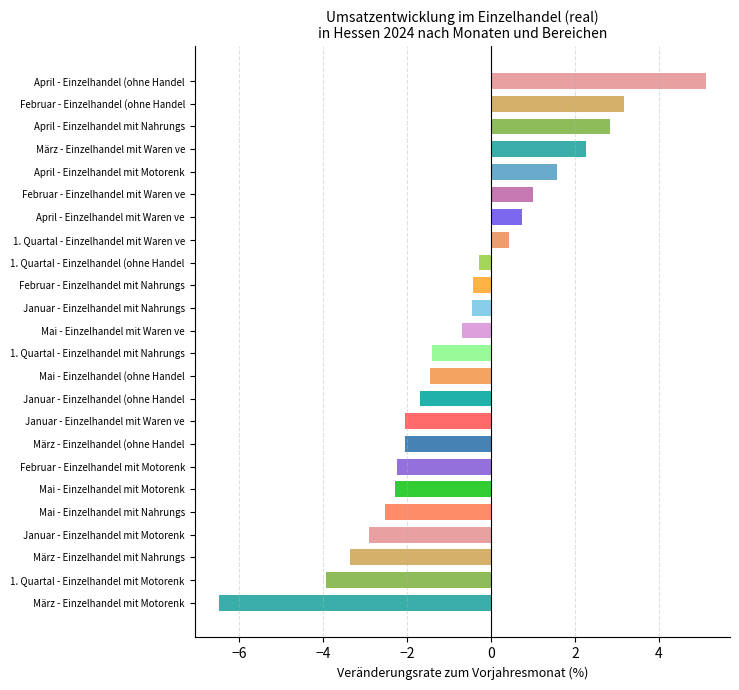

How many bars are there in total?

24